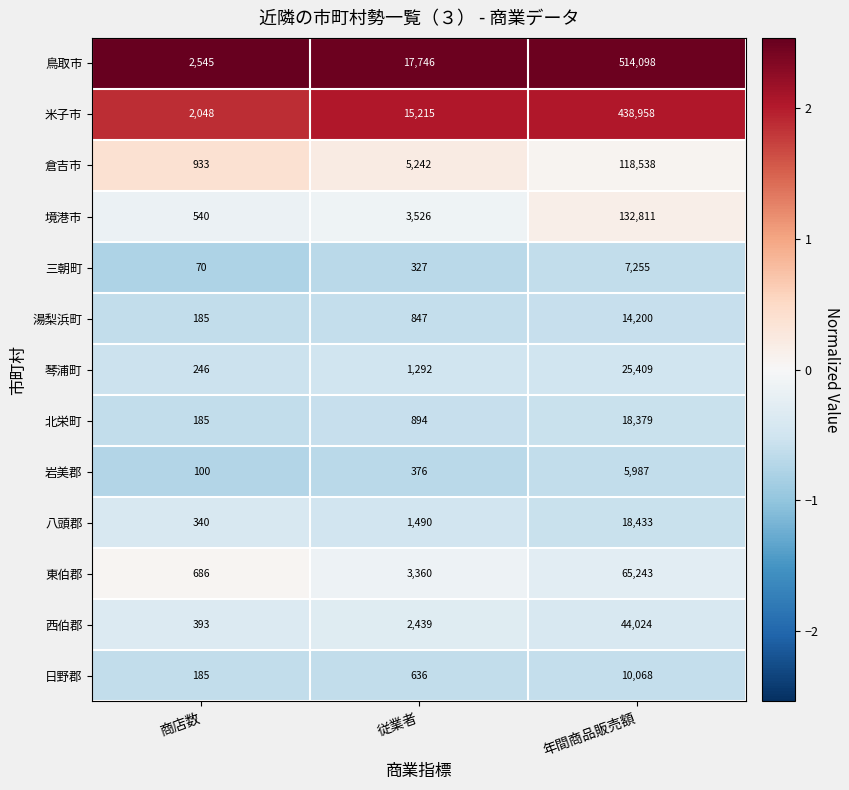

At which category is the sum across all series the highest?

年間商品販売額